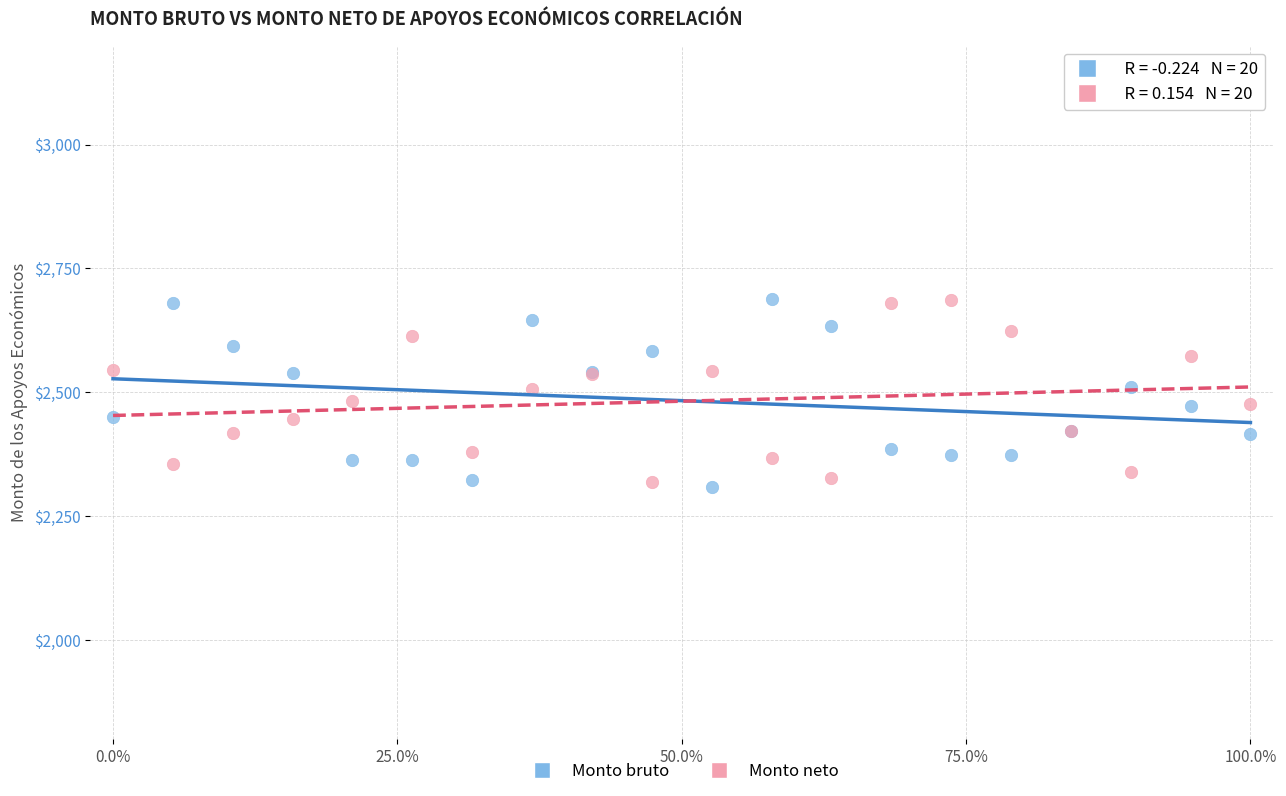

What is the X range (max minus min) for the scatter plot?

1.0